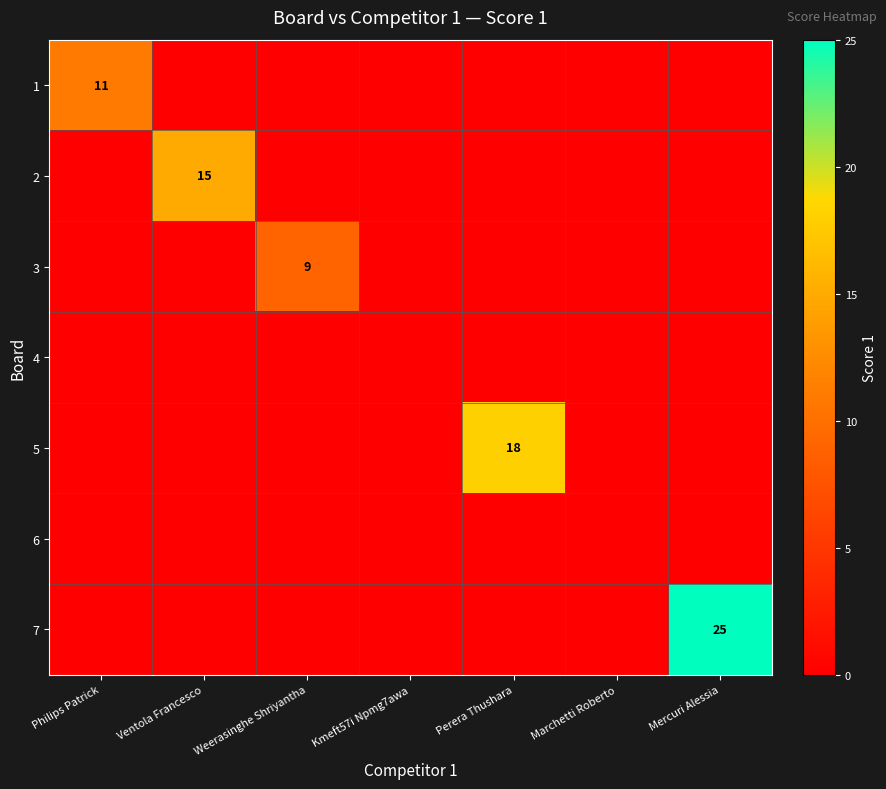

At which category is the sum across all series the highest?

Mercuri Alessia